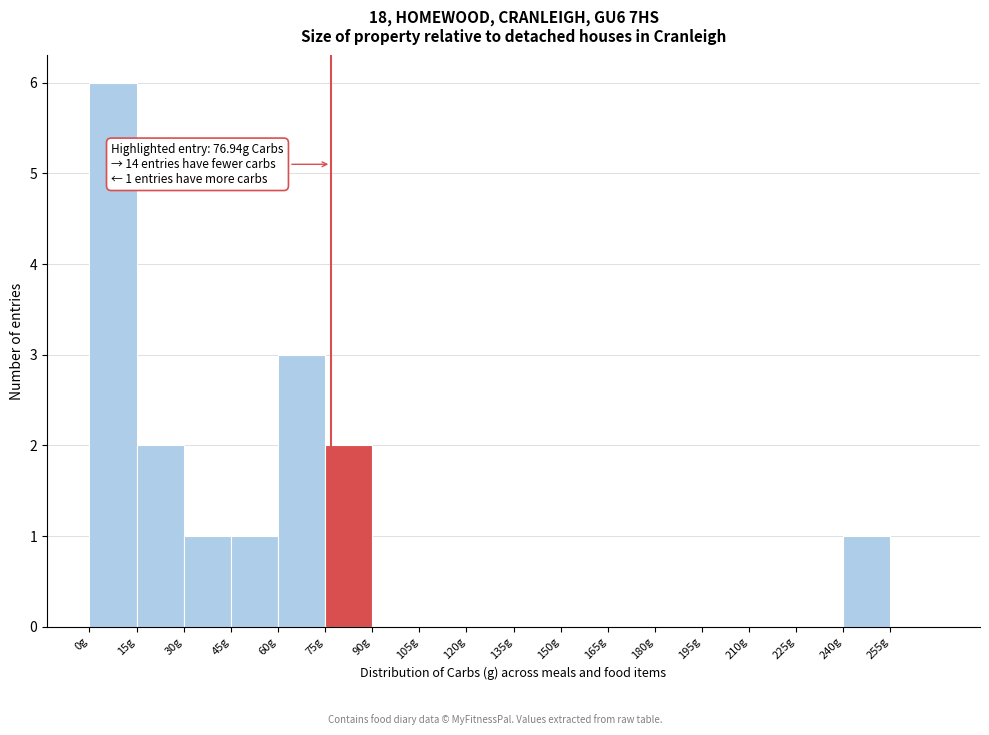

Which range on the x-axis has the tallest bar?

0 to 15